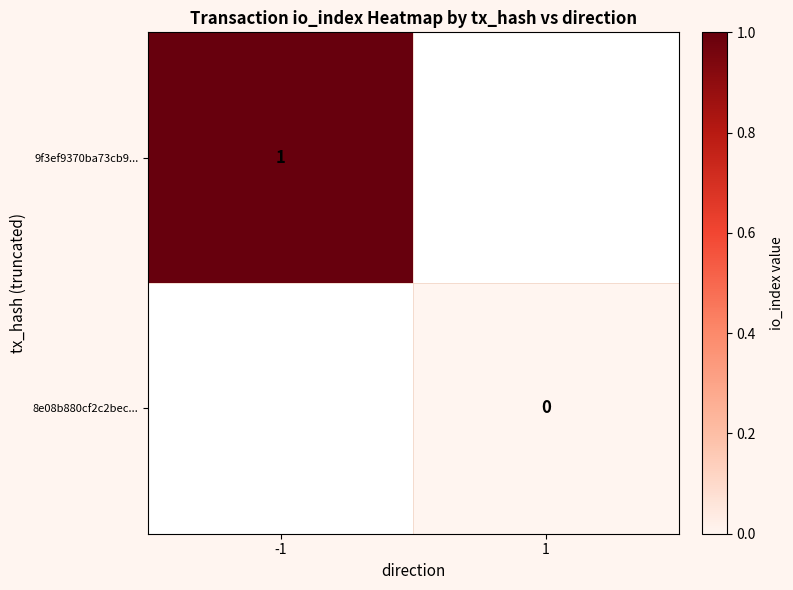

Is the value of 8e08b880cf2c2bec... at 1 greater than the value of 9f3ef9370ba73cb9... at -1?

No